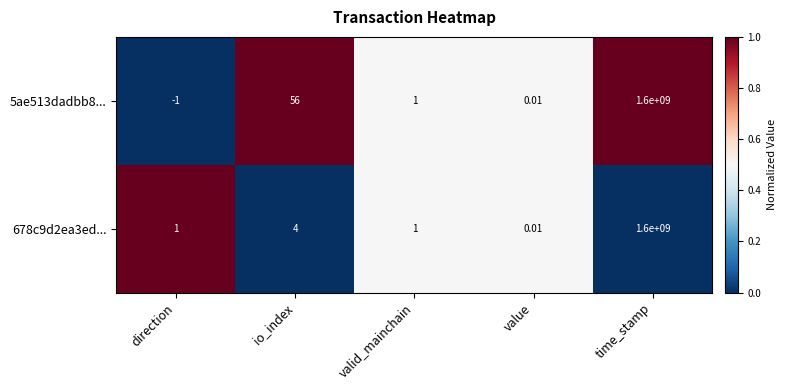

At which label does 5ae513dadbb8... first exceed 1?

io_index